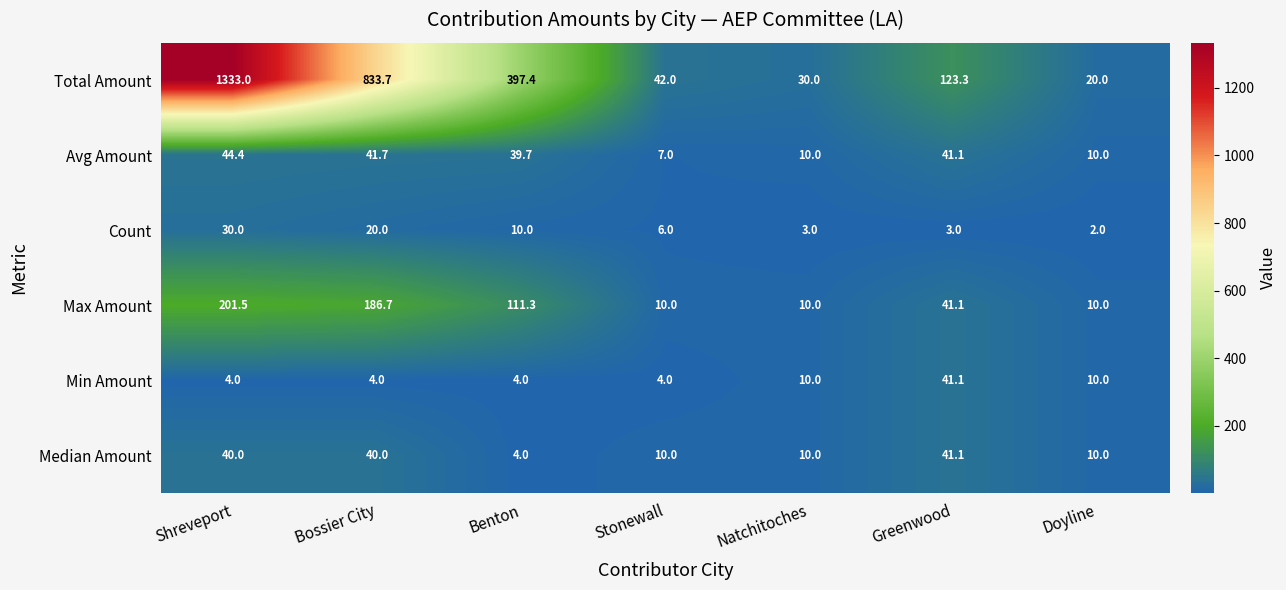

How many data points in Total Amount are above 123?

4